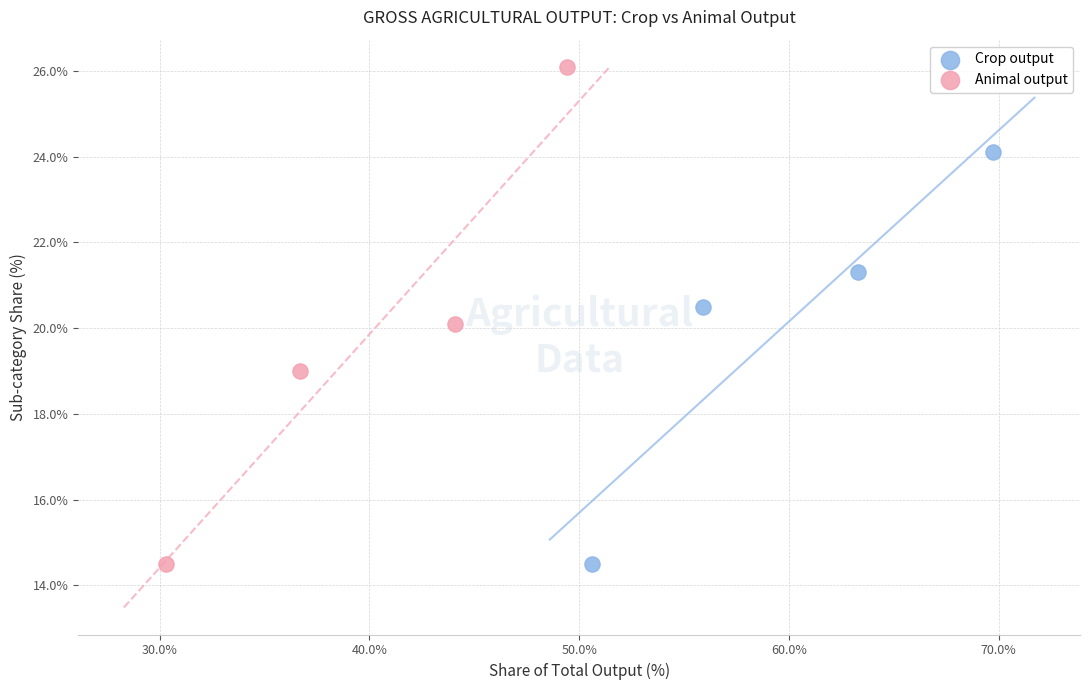

Which series reaches the maximum Y coordinate?

Animal output